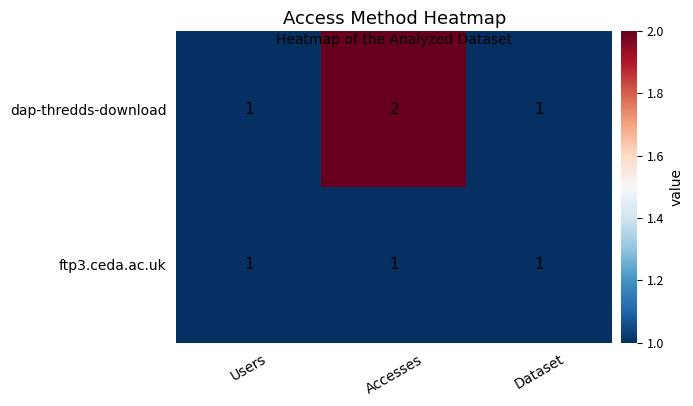

The value of ftp3.ceda.ac.uk at Users is 2. True or false?

False